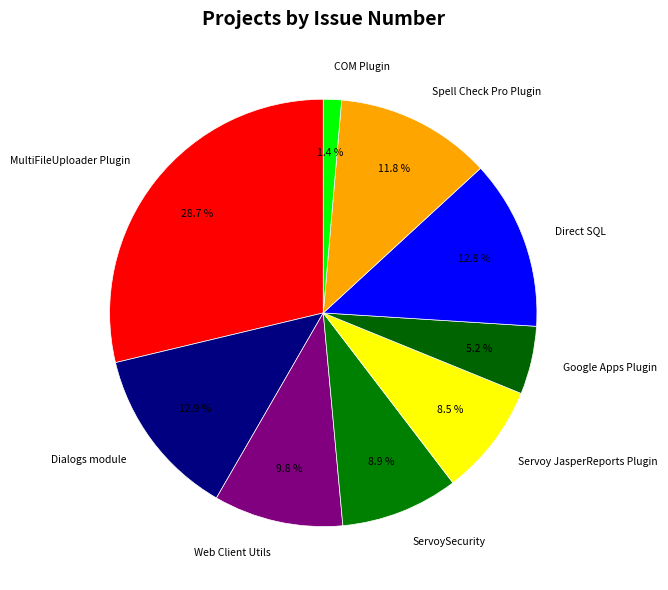

How many segments does this pie chart have?

9